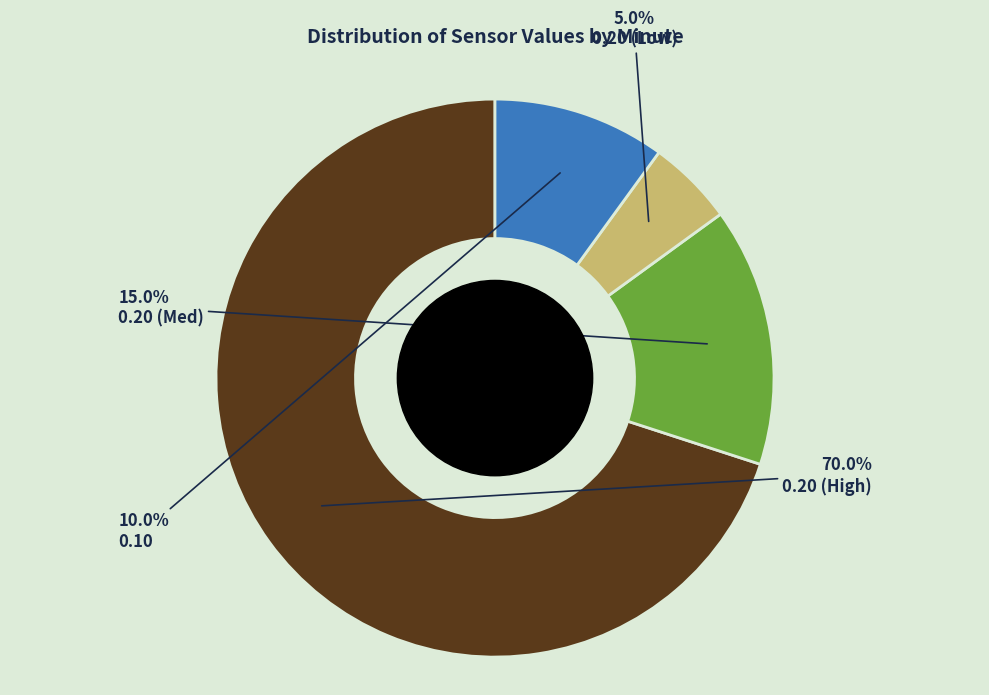

To the nearest percent, what is the difference between the largest and smallest slice percentages?

65%